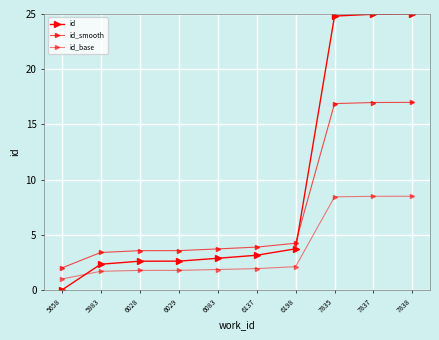

What is the average value of the id_smooth series?

7.5